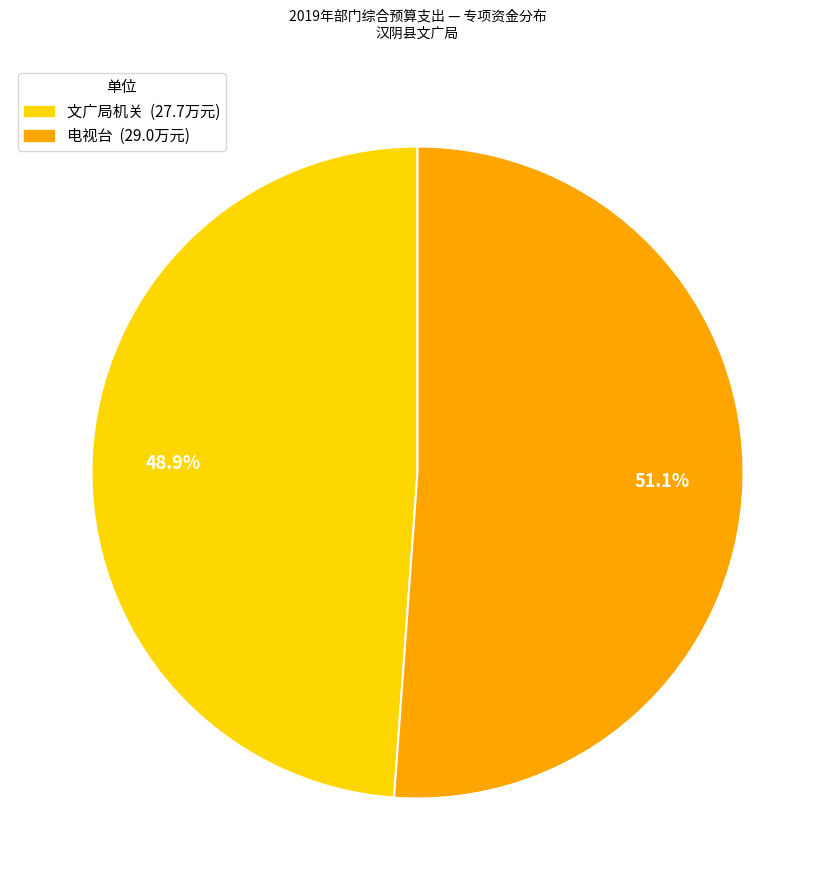

Approximately how many times larger is the value at 文广局机关 compared to 电视台?

1.0